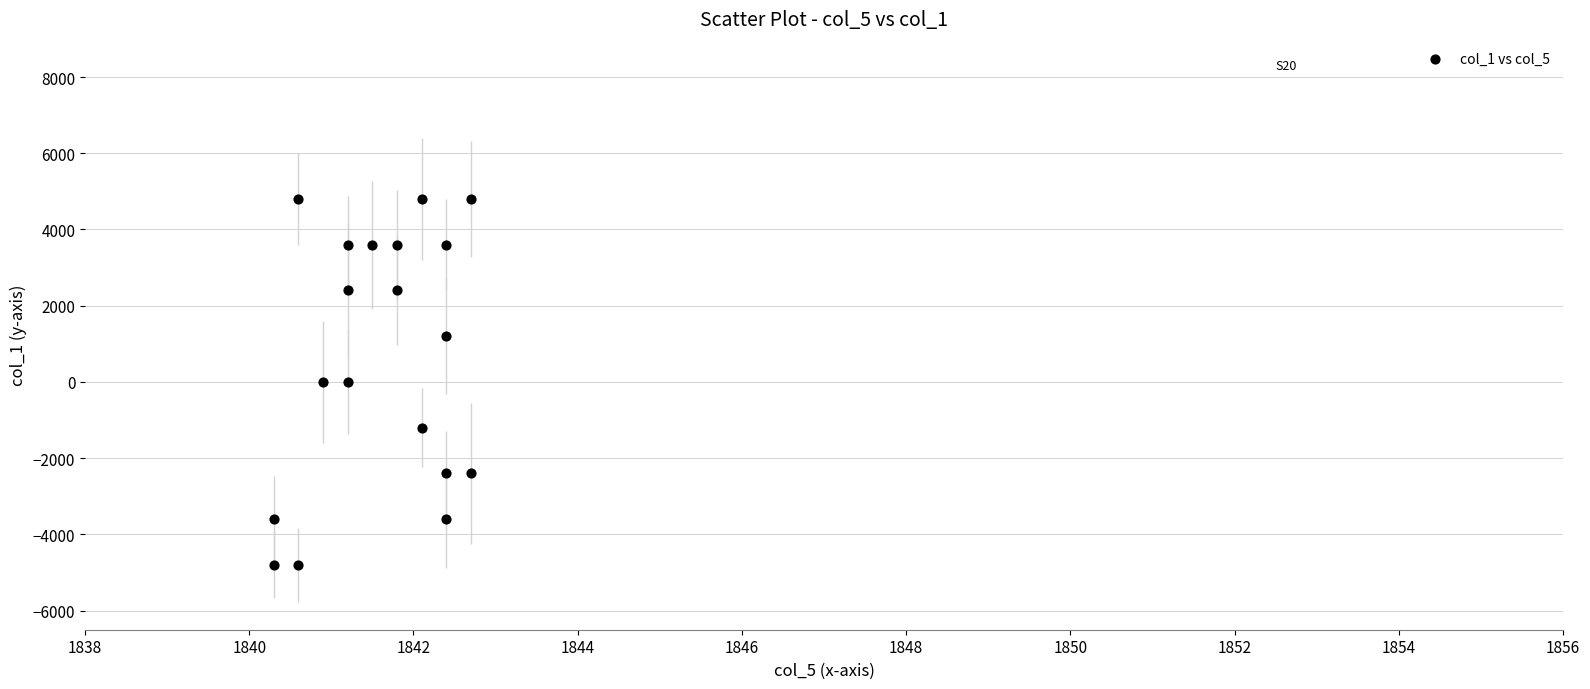

What is the range of Y values (max minus min)?

9600